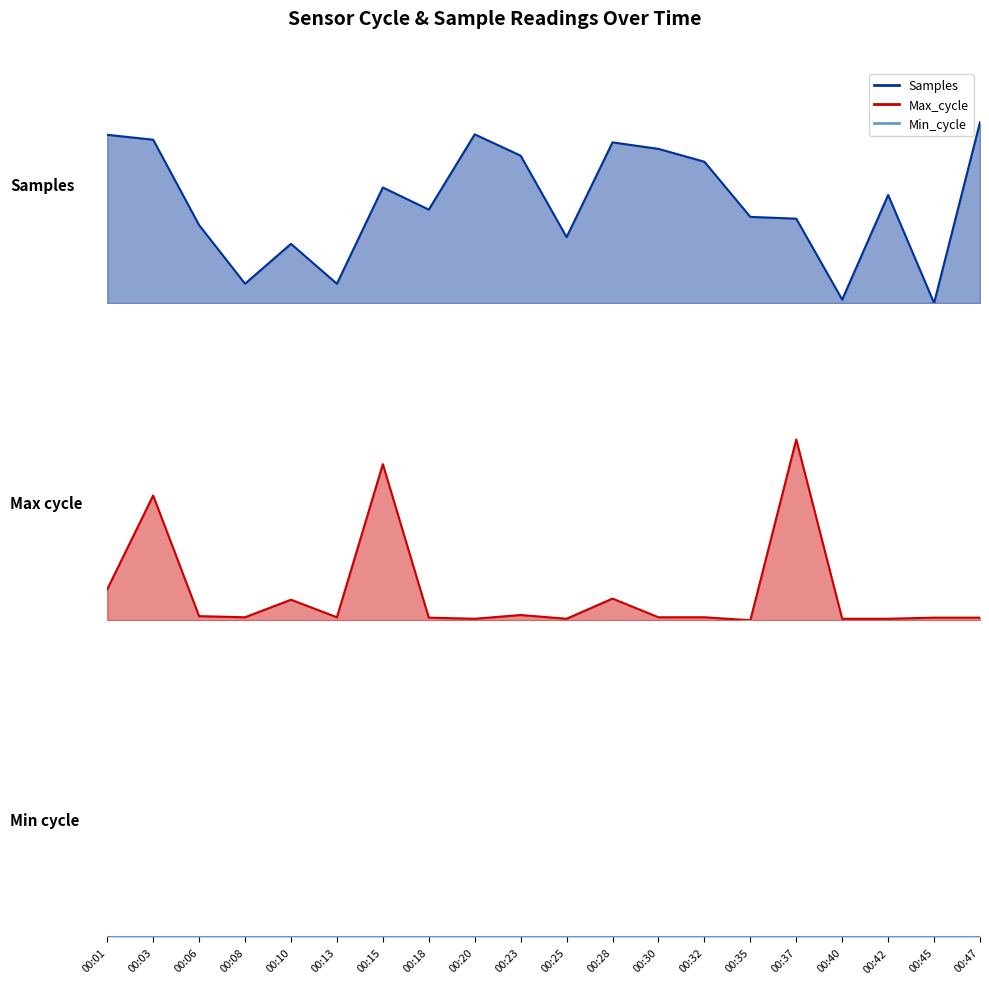

What is the difference between the maximum and minimum values in the Max_cycle series?

1.0